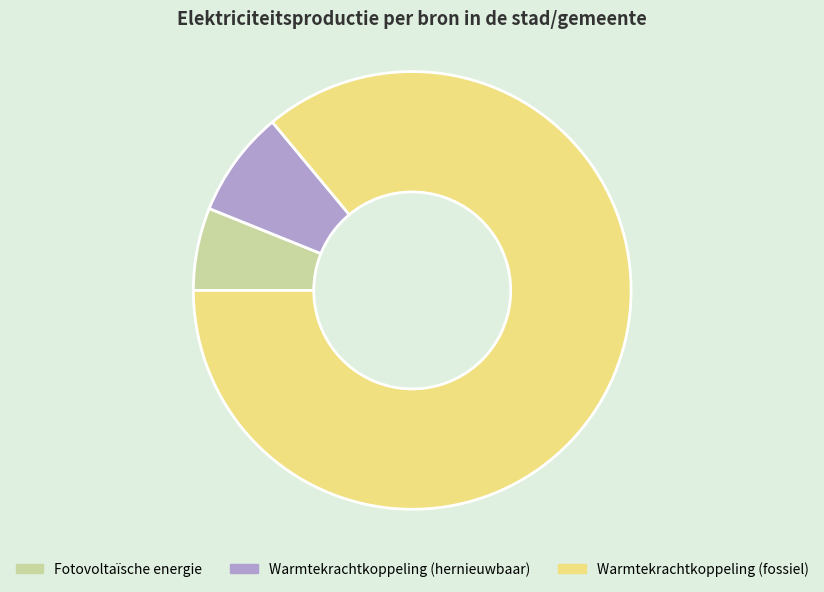

True or false: Fotovoltaïsche energie accounts for 17% of the total.

False